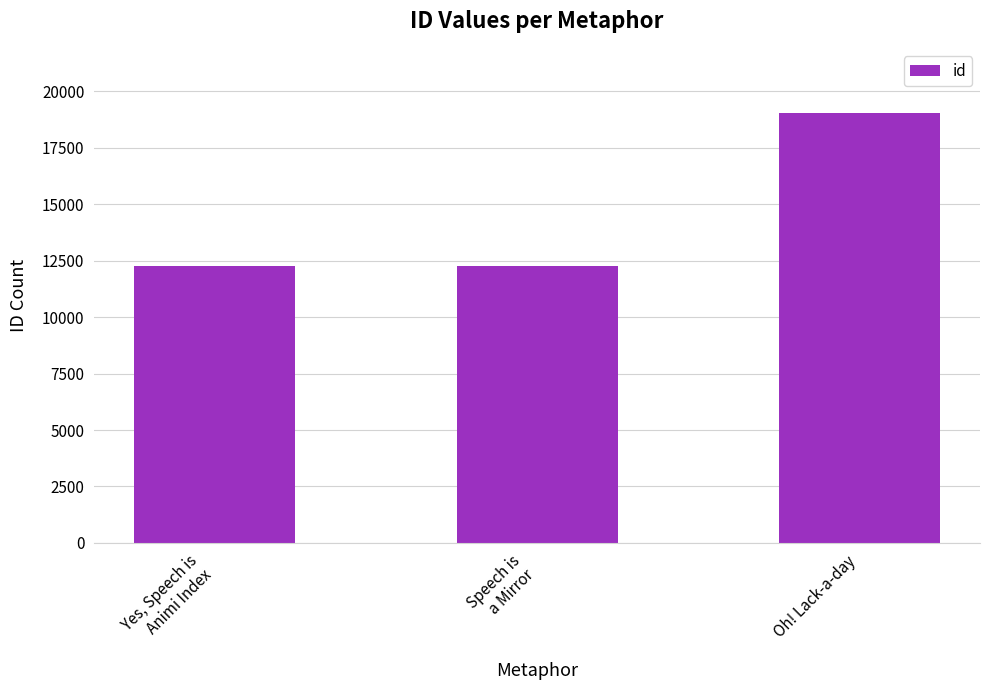

The chart shows a value of 25201 at Oh! Lack-a-day. True or false?

False